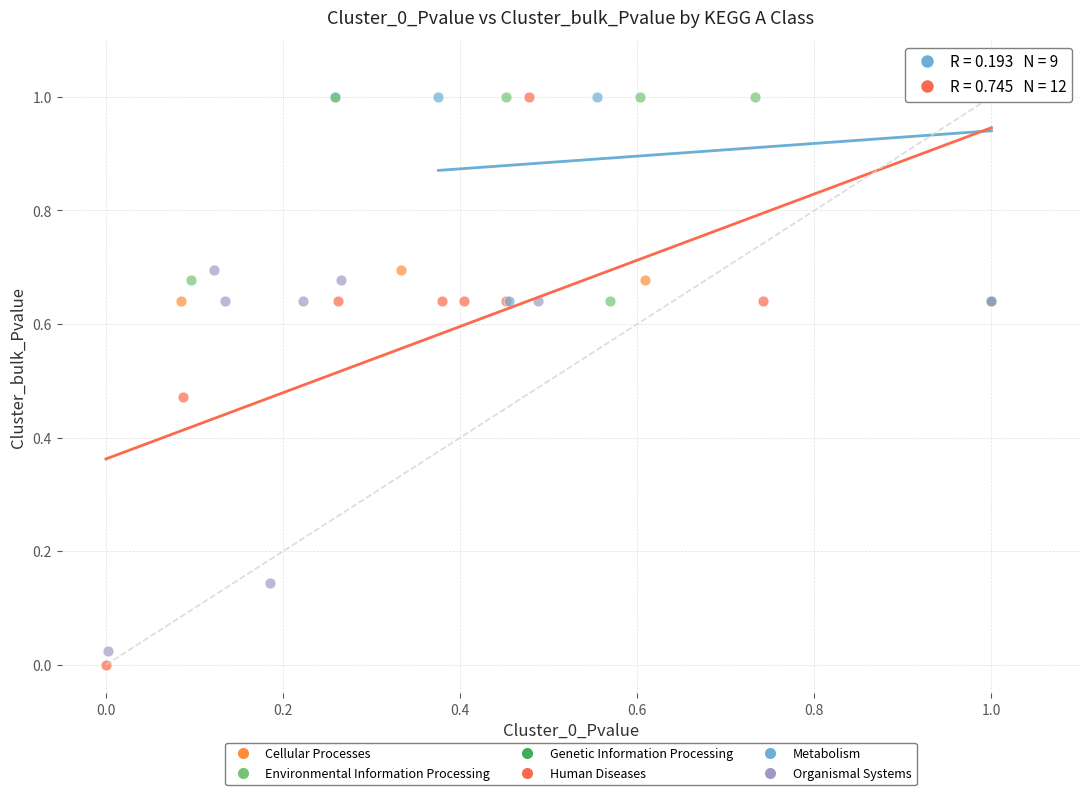

What are all the series names shown in the legend?

Cellular Processes, Environmental Information Processing, Genetic Information Processing, Human Diseases, Metabolism, Organismal Systems